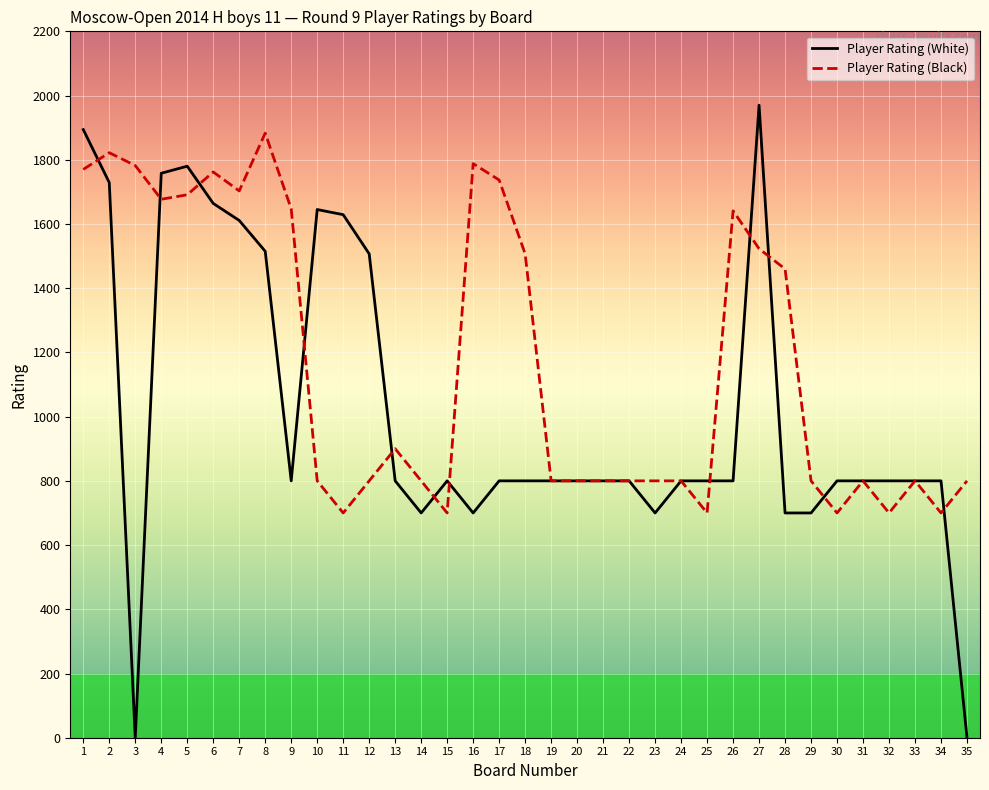

Is the value of Player Rating (White) at 11 greater than the value of Player Rating (Black) at 32?

Yes